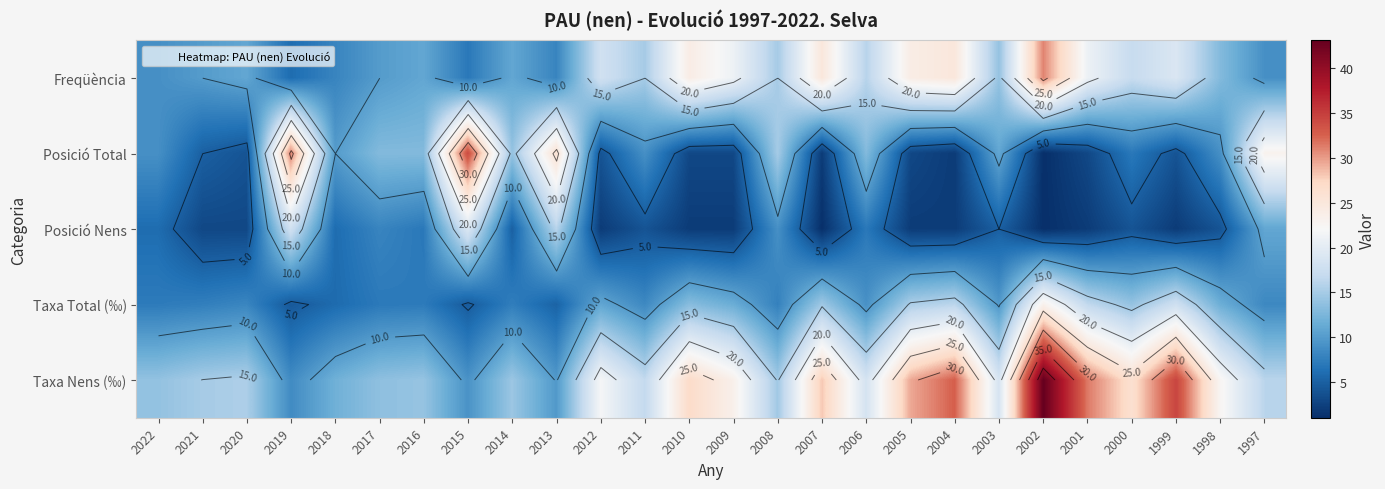

What value does the Taxa Total (‰) series have at 1999?

17.8